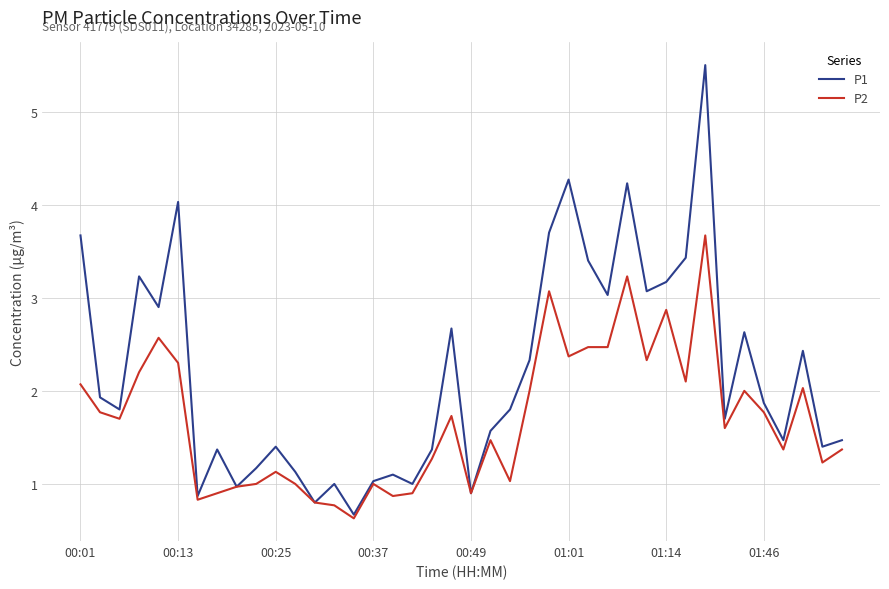

Rank the series by their average value, from highest to lowest.

P1, P2